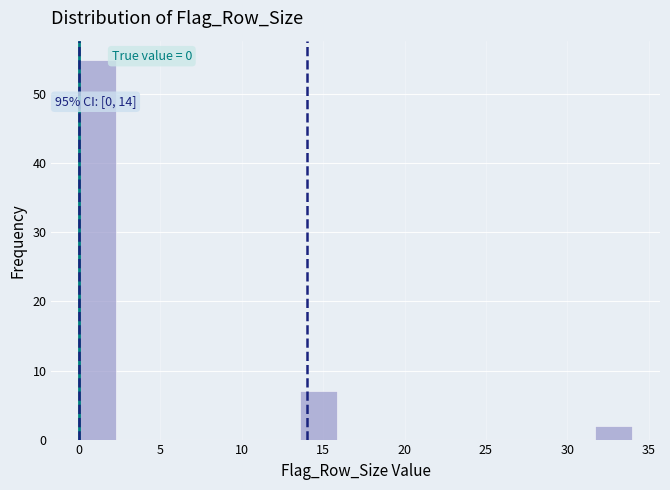

Which range on the x-axis has the tallest bar?

0.0 to 2.5